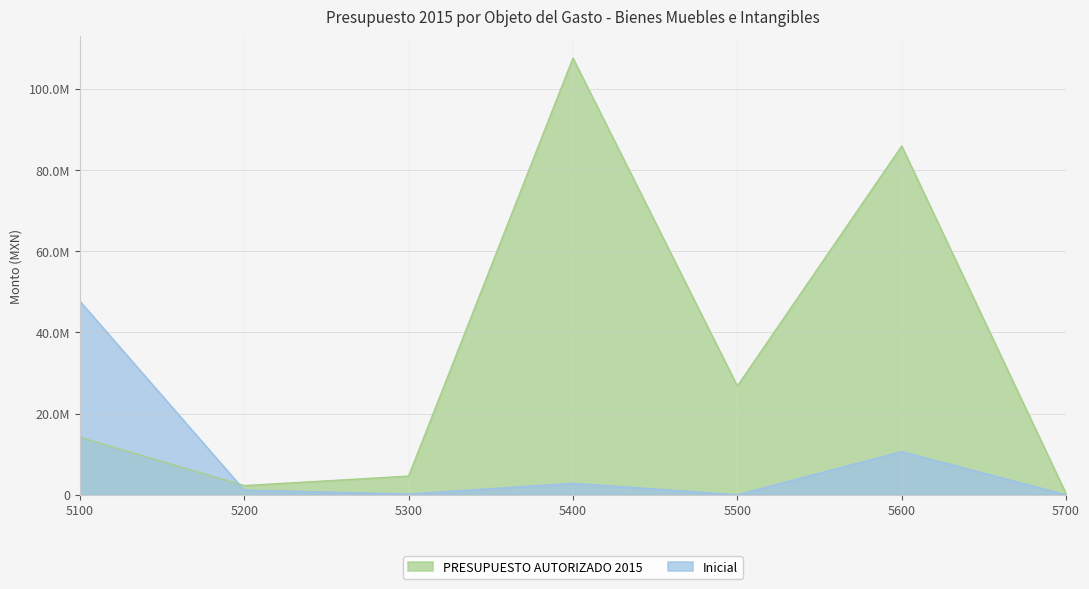

At which label does PRESUPUESTO AUTORIZADO 2015 first exceed 14167525?

5400